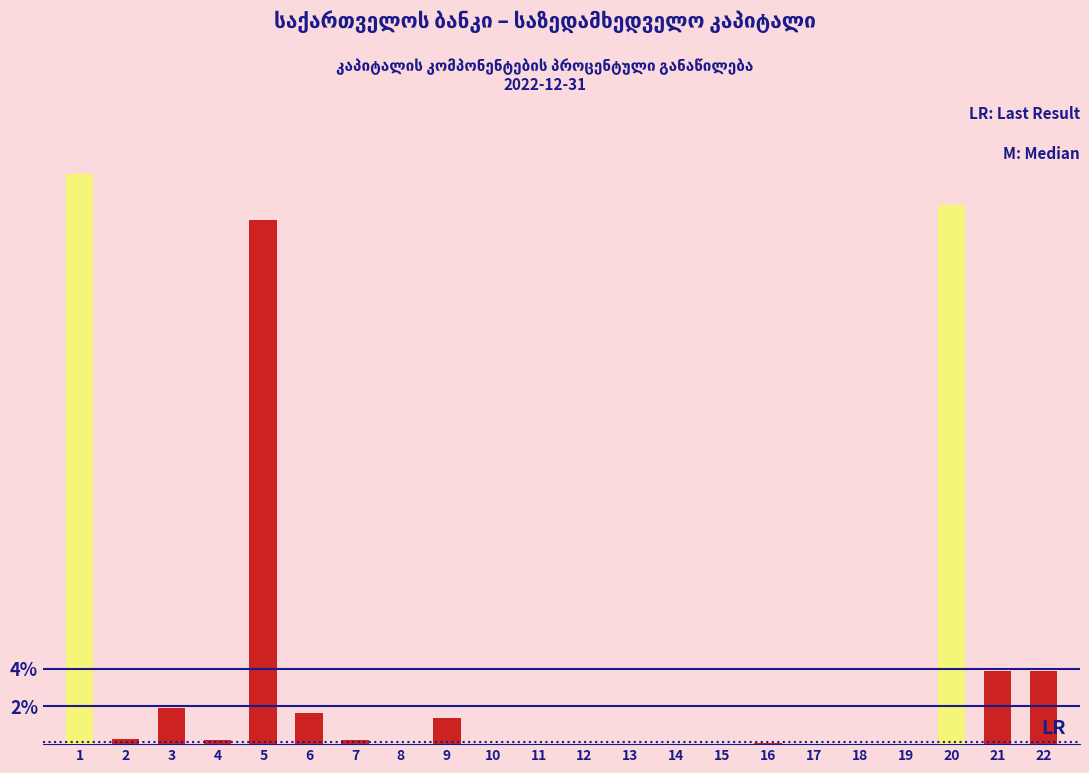

What is the greatest value displayed?

30.2